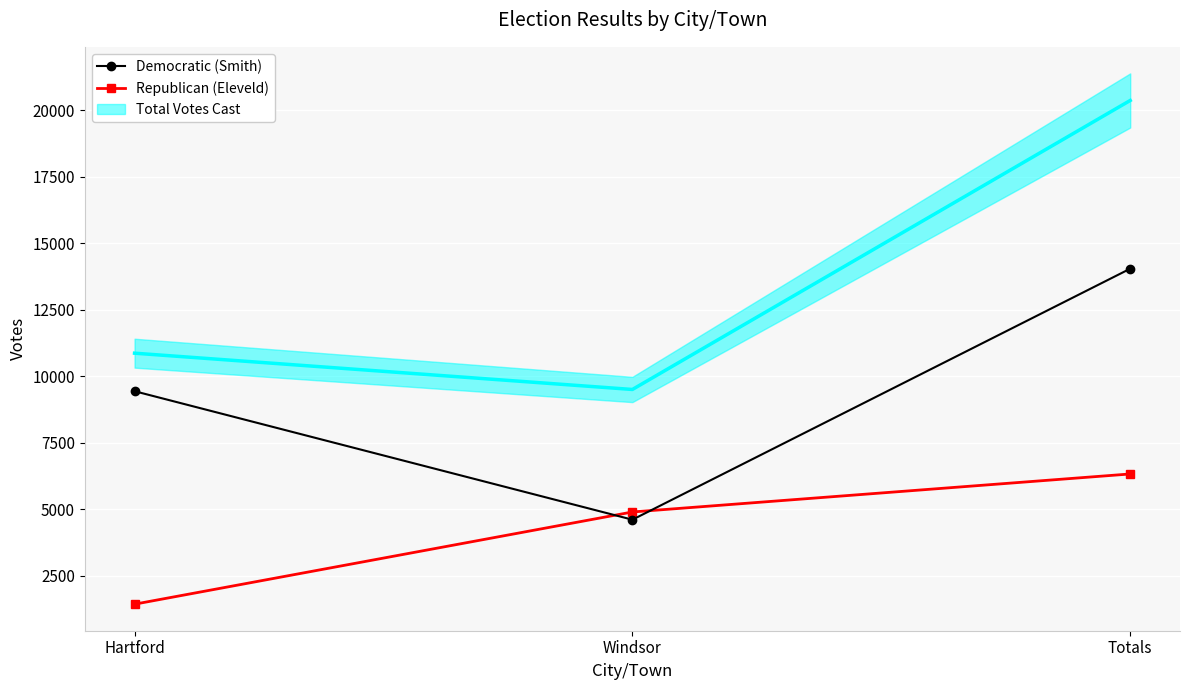

What is the sum of the Democratic (Smith) values at Totals and Windsor?

18657